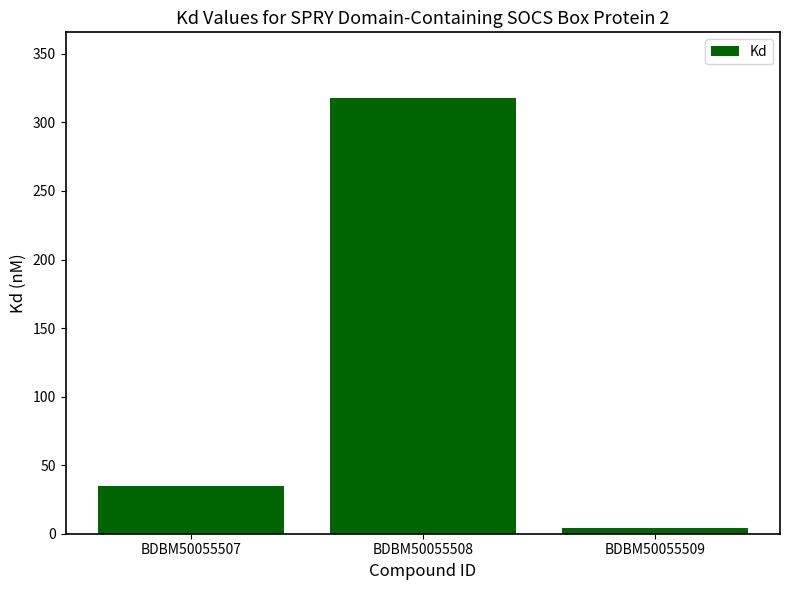

List the labels in order of value, smallest first.

BDBM50055509, BDBM50055507, BDBM50055508